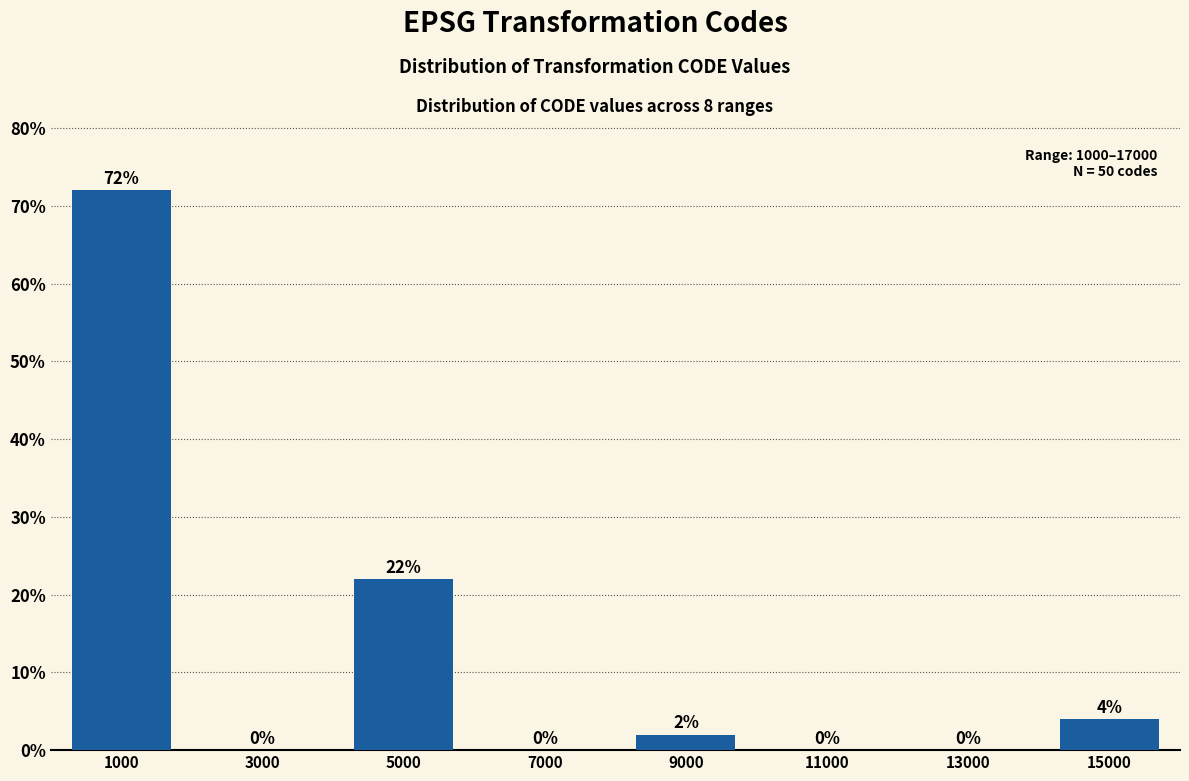

Reading right to left, extract all data points from this chart.

15000=4	13000=0	11000=0	9000=2	7000=0	5000=22	3000=0	1000=72